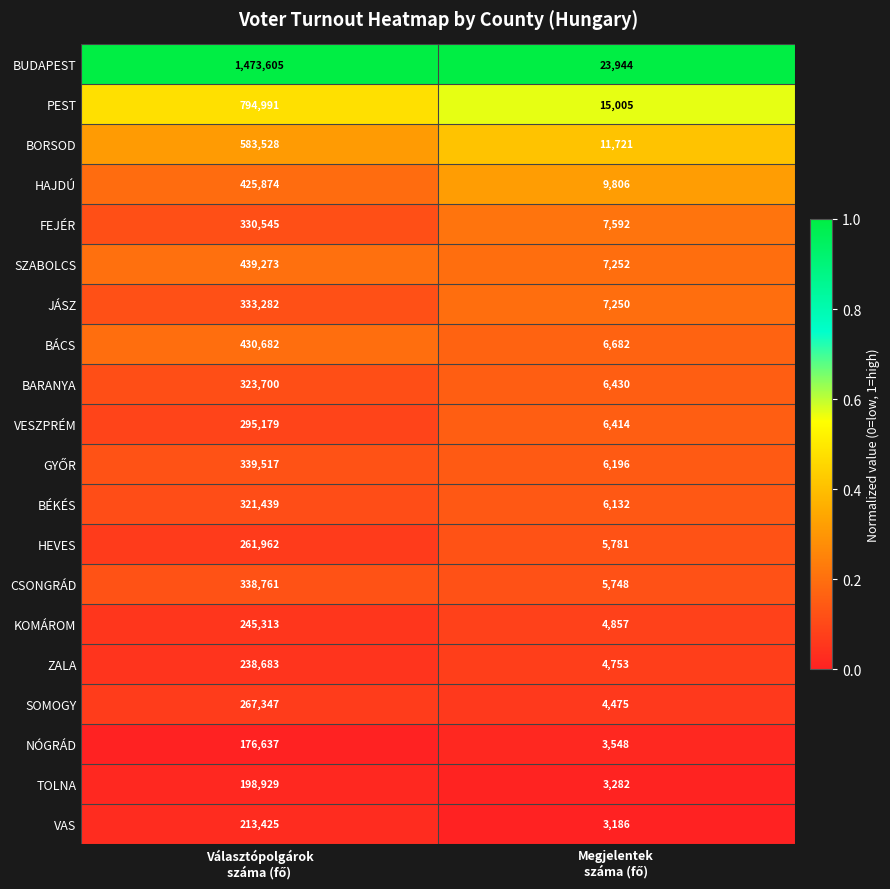

What is the average value of the KOMÁROM series?

125085